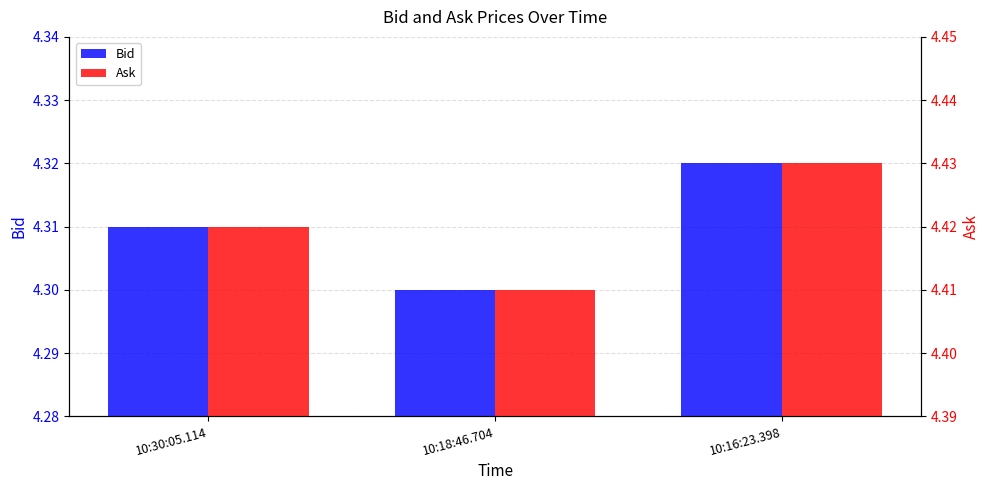

At which category does the chart reach its peak across all series?

10:16:23.398